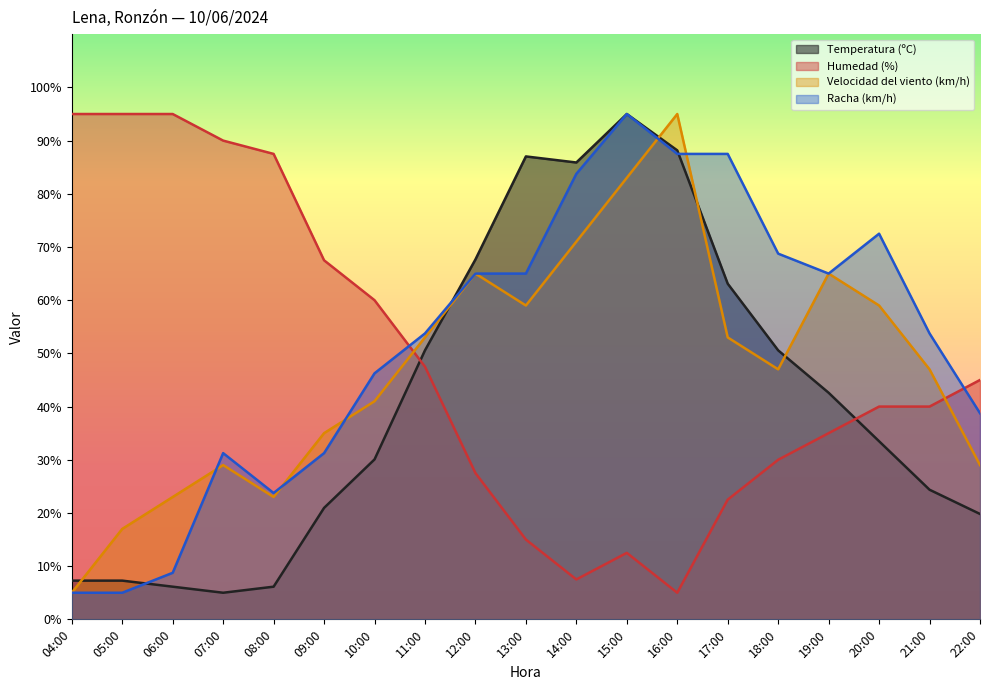

Reading left to right, list all the values displayed in this chart.

Temperatura (ºC): 04:00=7.3	05:00=7.3	06:00=6.1	07:00=5.0	08:00=6.1	09:00=20.9	10:00=30.1	11:00=50.6	12:00=67.7	13:00=87.0	14:00=85.9	15:00=95.0	16:00=88.2	17:00=63.1	18:00=50.6	19:00=42.6	20:00=33.5	21:00=24.4	22:00=19.8
Humedad (%): 04:00=95.0	05:00=95.0	06:00=95.0	07:00=90.0	08:00=87.5	09:00=67.5	10:00=60.0	11:00=47.5	12:00=27.5	13:00=15.0	14:00=7.5	15:00=12.5	16:00=5.0	17:00=22.5	18:00=30.0	19:00=35.0	20:00=40.0	21:00=40.0	22:00=45.0
Velocidad del viento (km/h): 04:00=5.0	05:00=17.0	06:00=23.0	07:00=29.0	08:00=23.0	09:00=35.0	10:00=41.0	11:00=53.0	12:00=65.0	13:00=59.0	14:00=71.0	15:00=83.0	16:00=95.0	17:00=53.0	18:00=47.0	19:00=65.0	20:00=59.0	21:00=47.0	22:00=29.0
Racha (km/h): 04:00=5.0	05:00=5.0	06:00=8.8	07:00=31.2	08:00=23.8	09:00=31.2	10:00=46.2	11:00=53.8	12:00=65.0	13:00=65.0	14:00=83.8	15:00=95.0	16:00=87.5	17:00=87.5	18:00=68.8	19:00=65.0	20:00=72.5	21:00=53.8	22:00=38.8